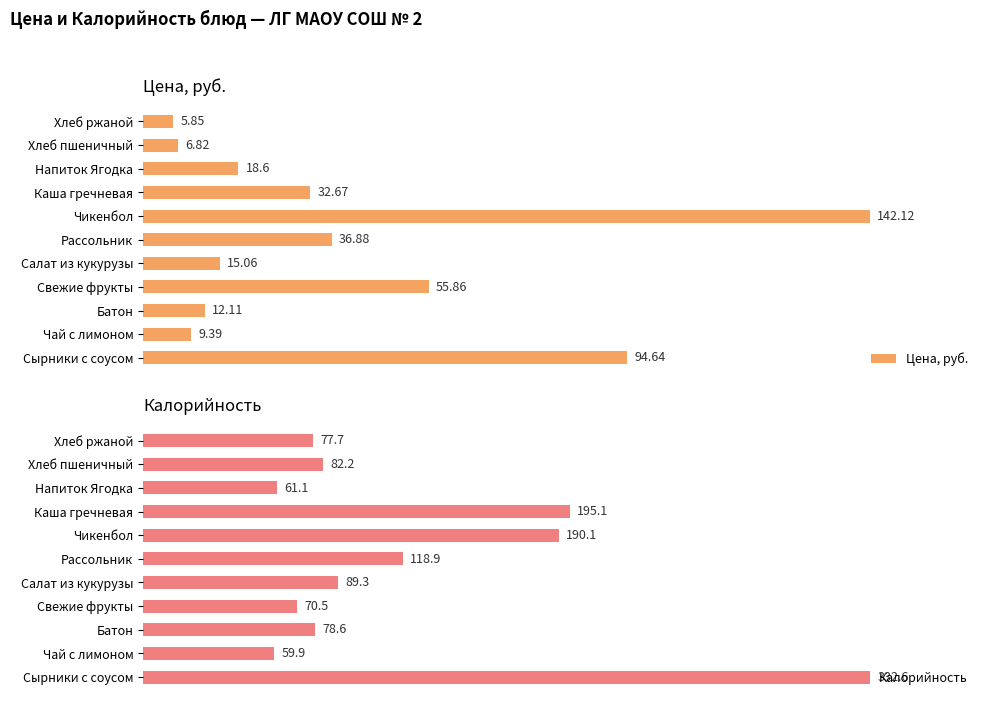

Where is Цена, руб. nearest to the value 73?

Свежие фрукты